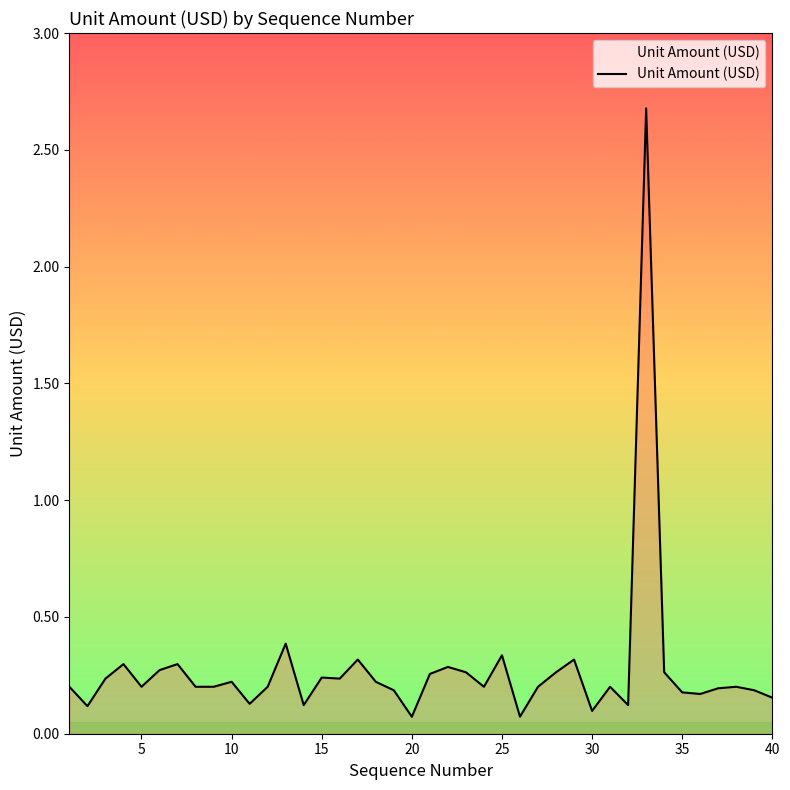

What is the maximum value shown in the chart?

2.7